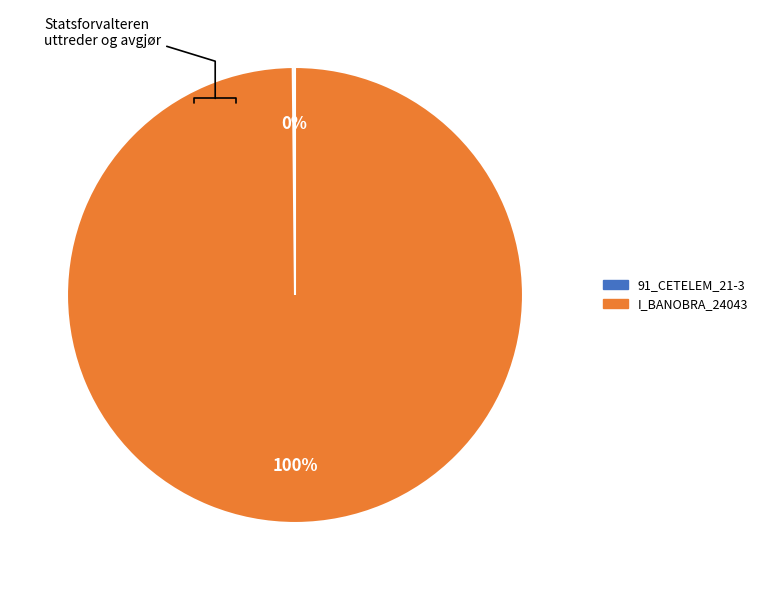

What is the largest slice in the pie chart?

I_BANOBRA_24043